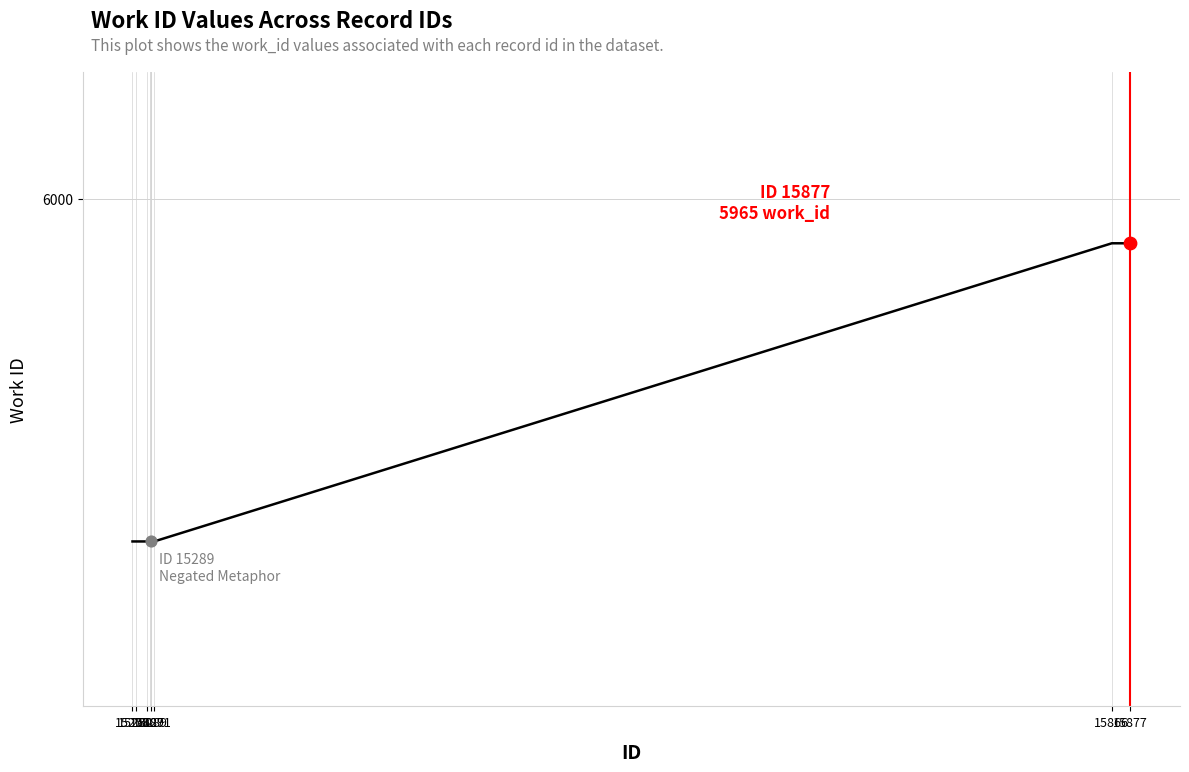

Between 15287 and 15278, which is larger?

15287